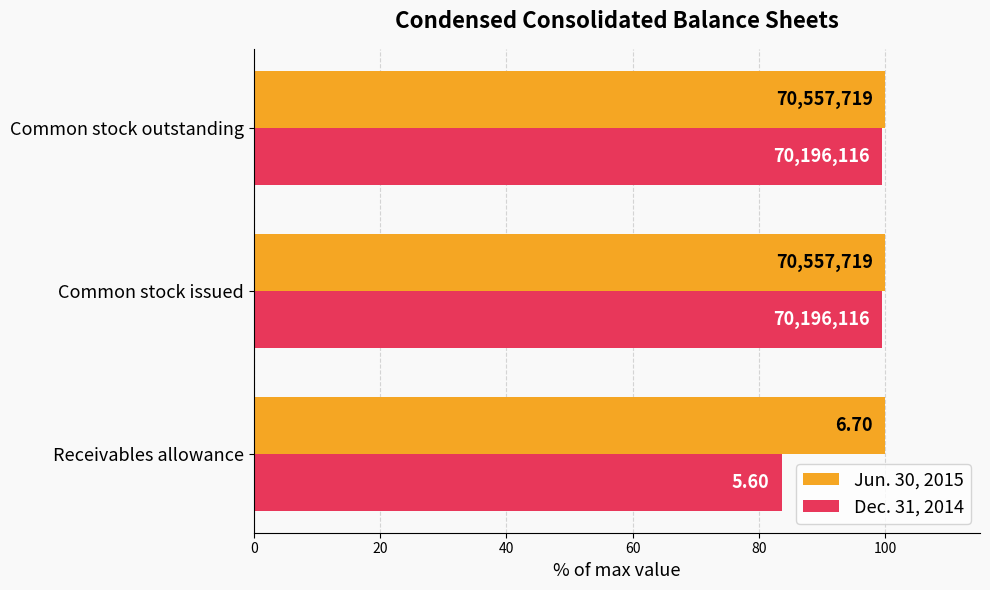

What are all the series names shown in the legend?

Jun. 30, 2015, Dec. 31, 2014